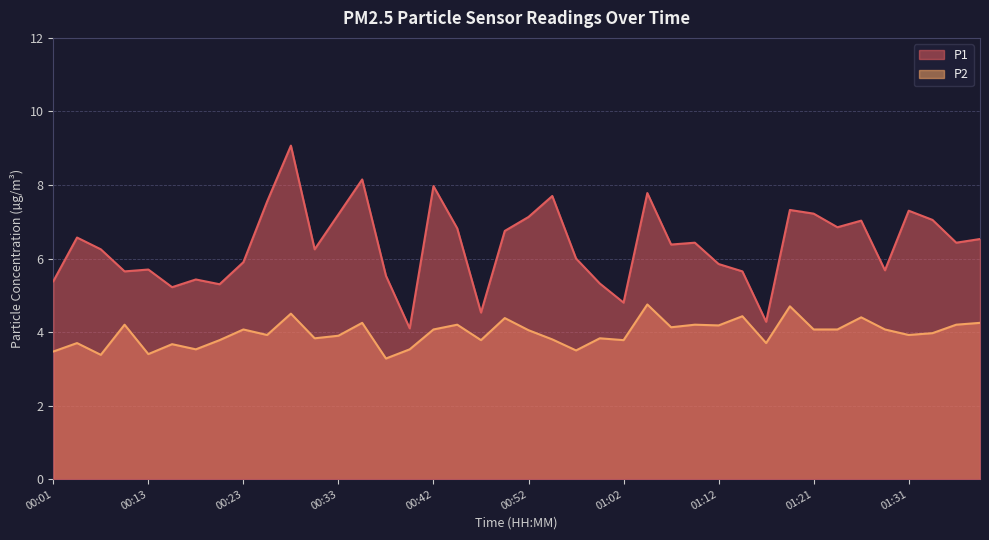

Which series has the widest spread of values?

P1